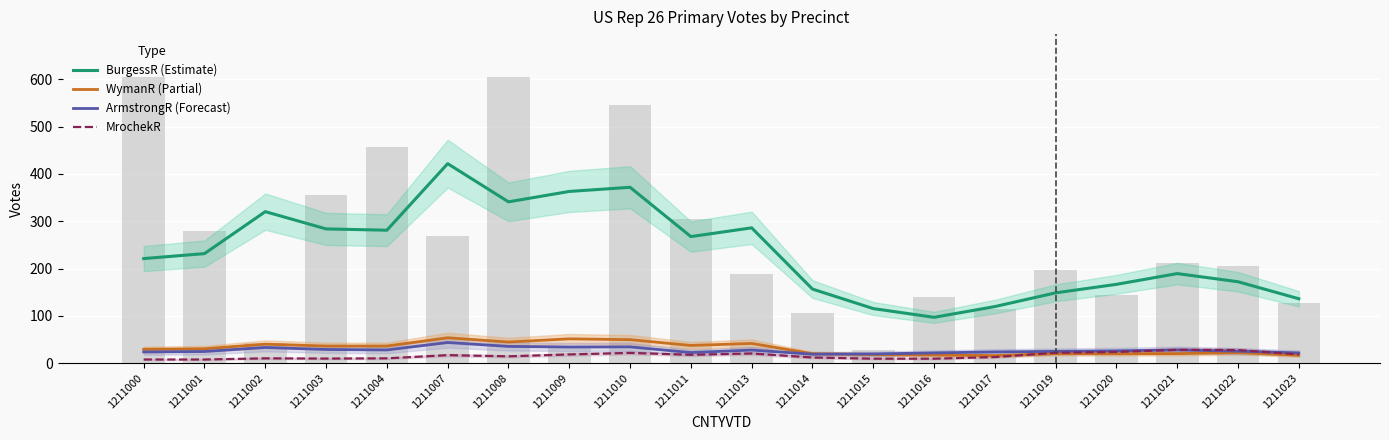

Where is BurgessR (Estimate) nearest to the value 259?

1211011